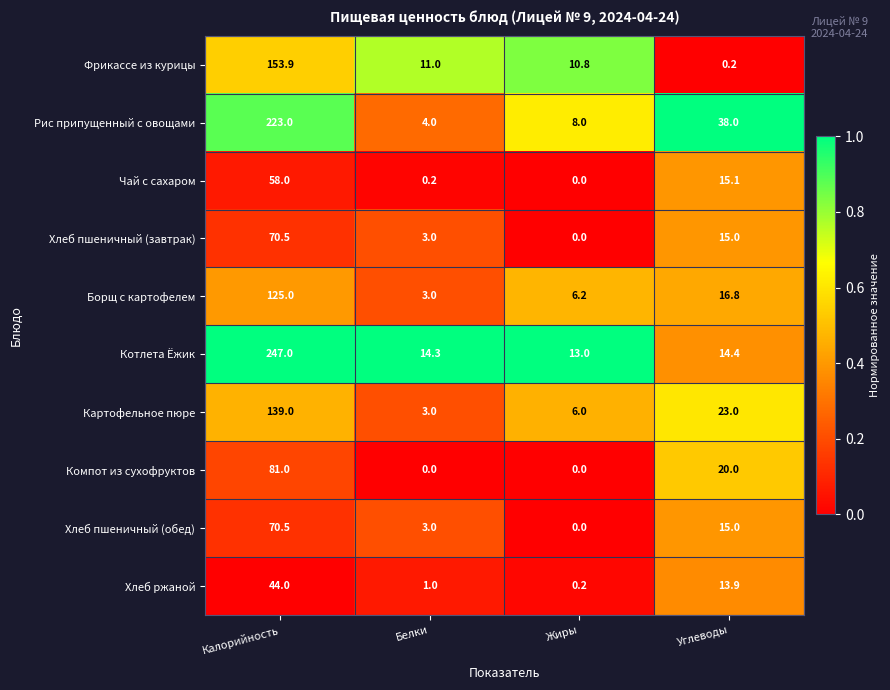

What is the spread (max minus min) of values at Углеводы?

37.8